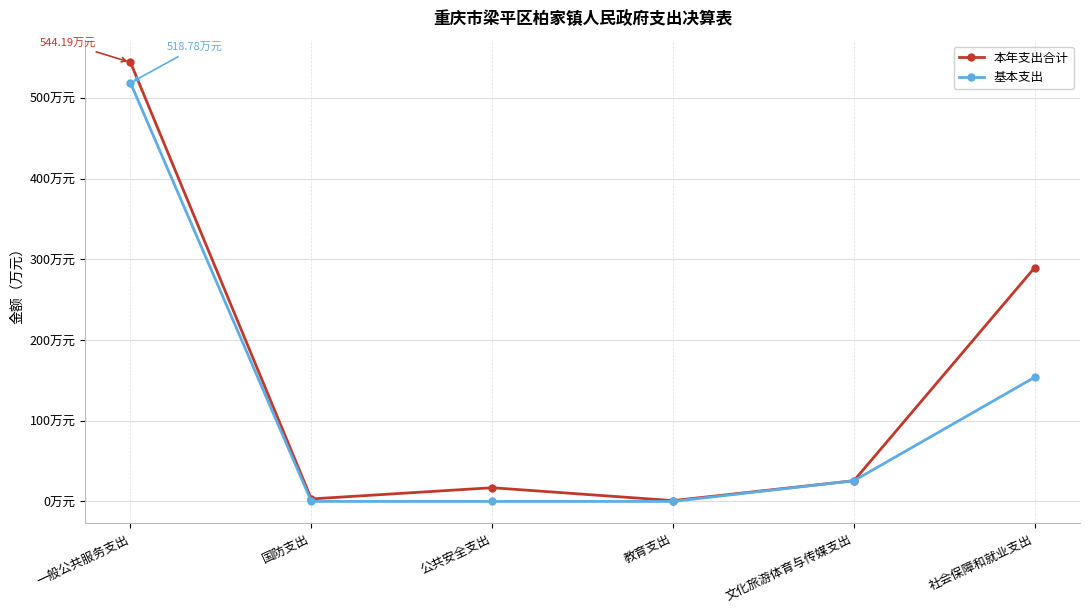

Which series has the largest range (max minus min)?

本年支出合计